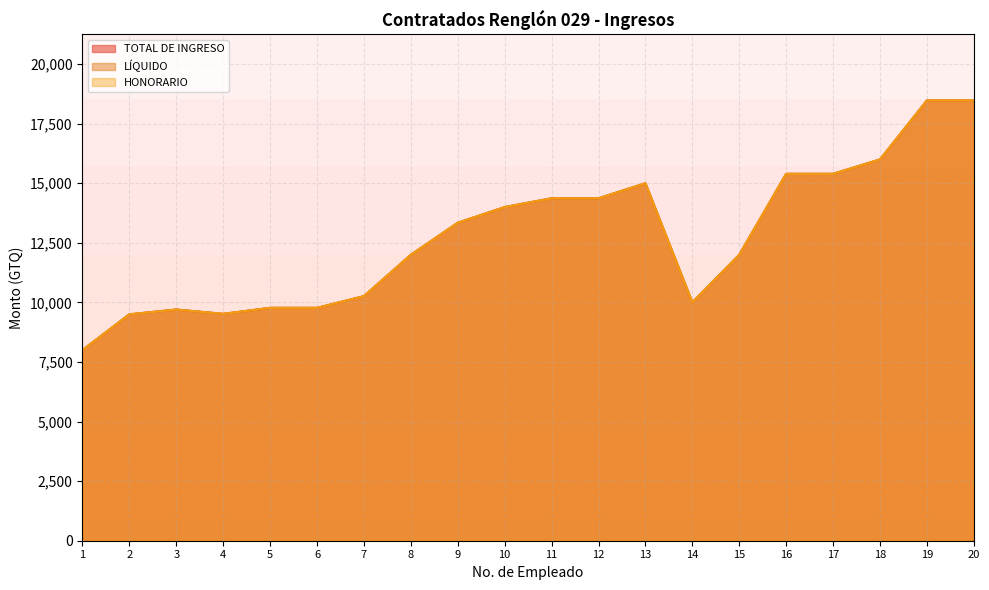

At which category is the sum across all series the highest?

19